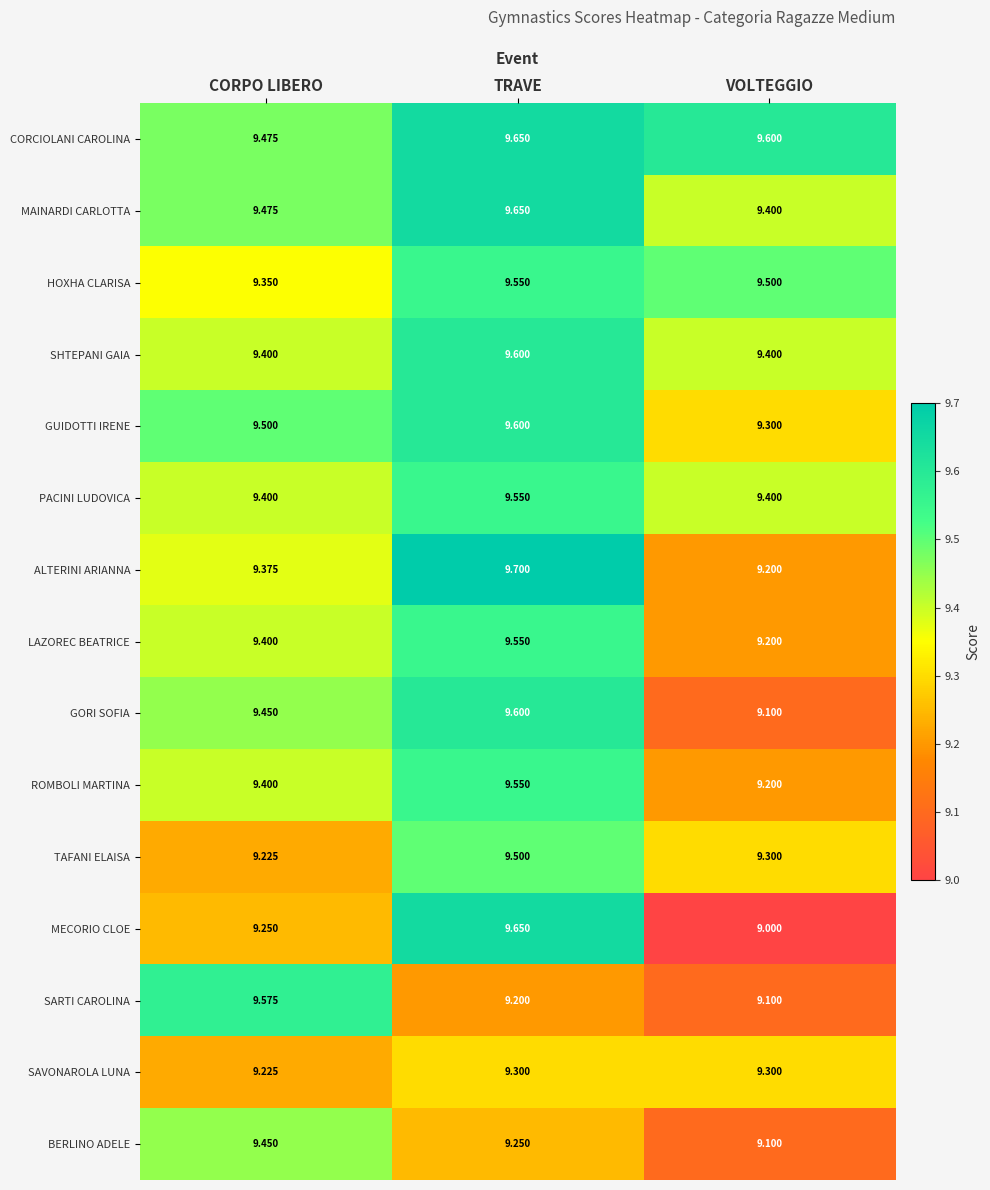

How many categories are shown in the chart?

3